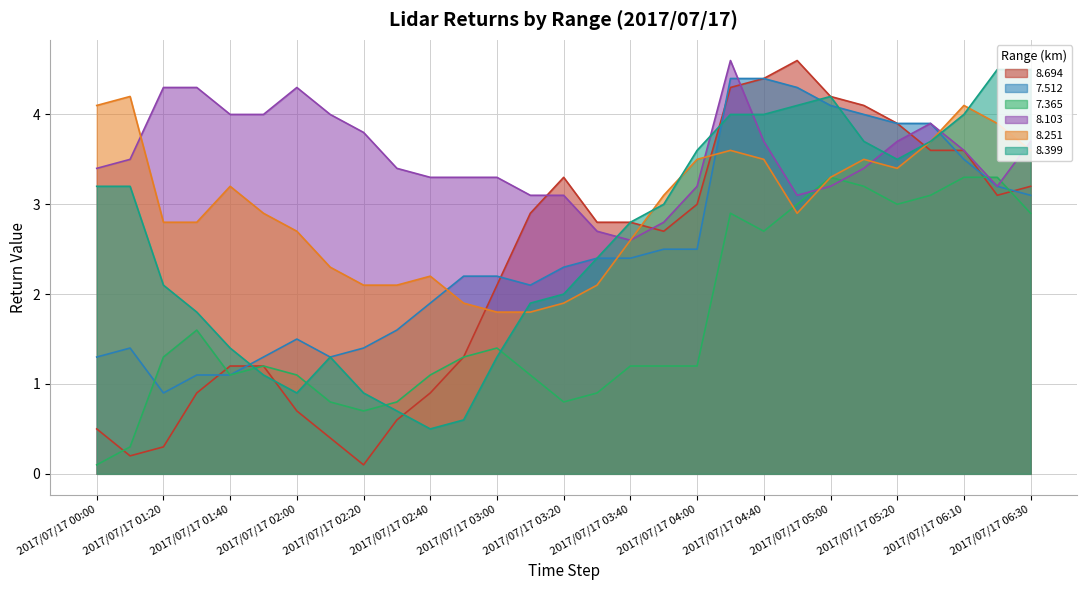

How many lines are shown in the chart?

6